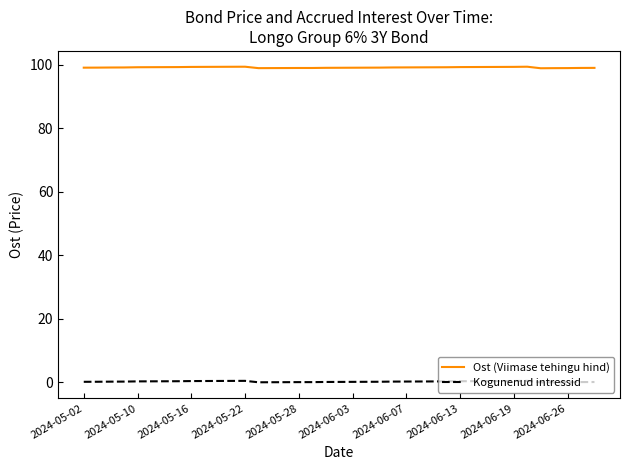

Rank the series by their average value, from highest to lowest.

Ost (Viimase tehingu hind), Kogunenud intressid